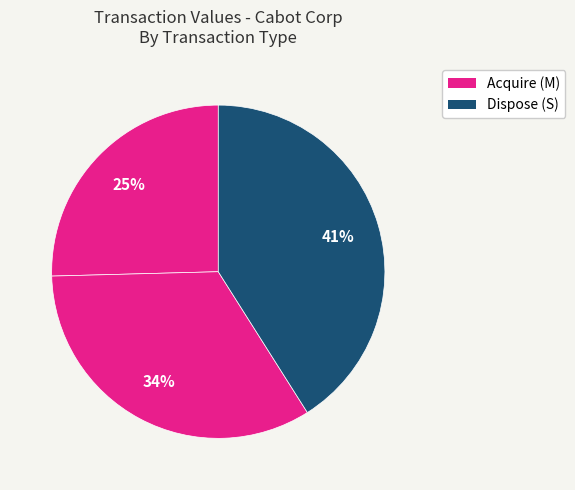

To the nearest percent, what is the difference between the largest and smallest slice percentages?

16%